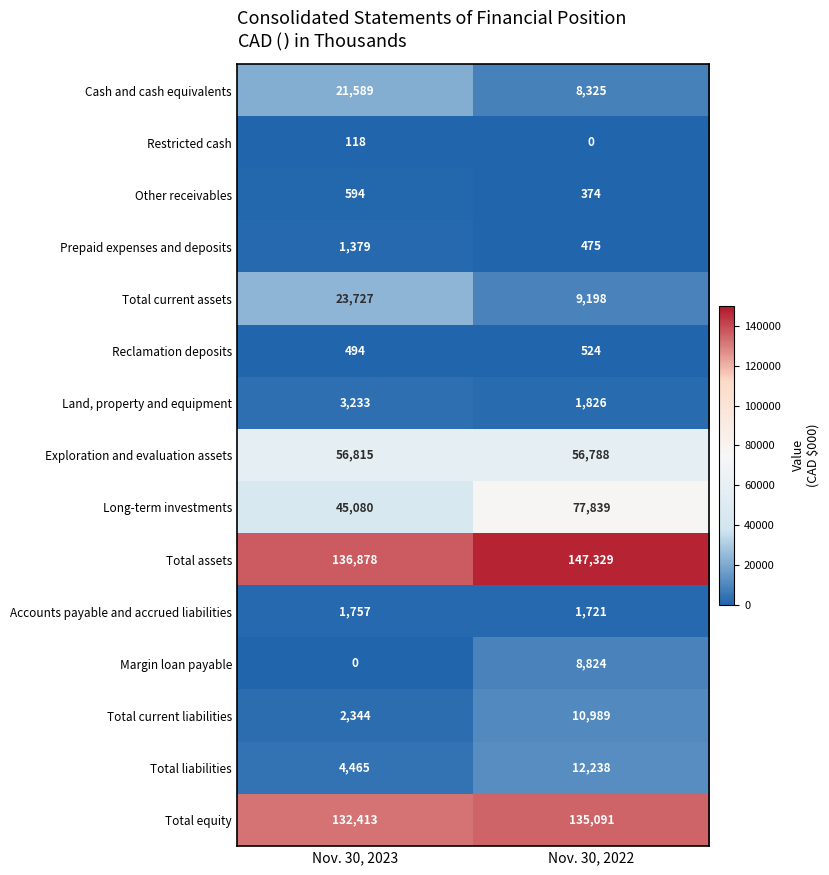

What is the lowest value of the Accounts payable and accrued liabilities series?

1721